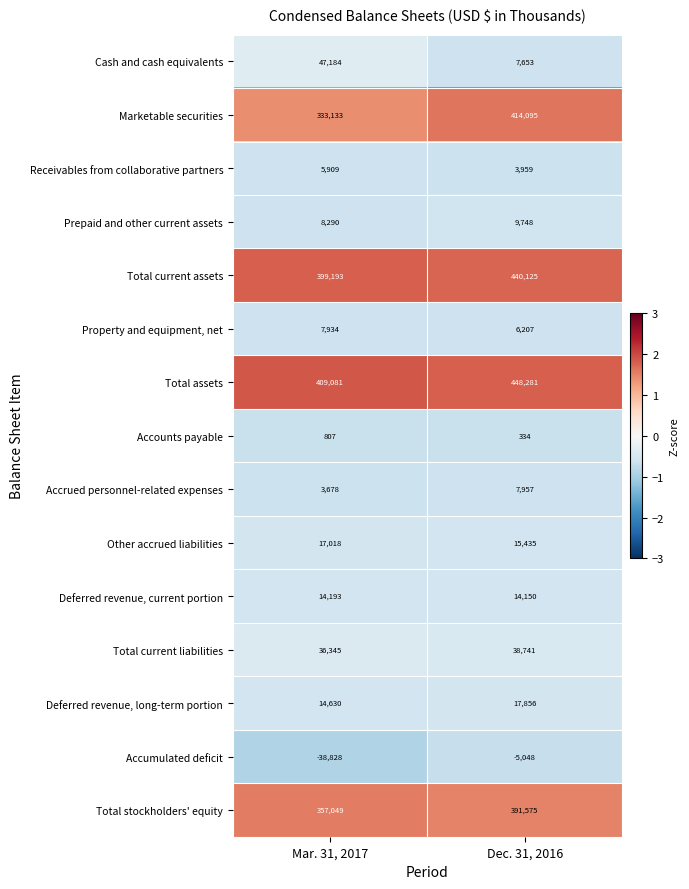

Reading right to left, list all the values displayed in this chart.

Cash and cash equivalents: Dec. 31, 2016=7653	Mar. 31, 2017=47184
Marketable securities: Dec. 31, 2016=414095	Mar. 31, 2017=333133
Receivables from collaborative partners: Dec. 31, 2016=3959	Mar. 31, 2017=5909
Prepaid and other current assets: Dec. 31, 2016=9748	Mar. 31, 2017=8290
Total current assets: Dec. 31, 2016=440125	Mar. 31, 2017=399193
Property and equipment, net: Dec. 31, 2016=6207	Mar. 31, 2017=7934
Total assets: Dec. 31, 2016=448281	Mar. 31, 2017=409081
Accounts payable: Dec. 31, 2016=334	Mar. 31, 2017=807
Accrued personnel-related expenses: Dec. 31, 2016=7957	Mar. 31, 2017=3678
Other accrued liabilities: Dec. 31, 2016=15435	Mar. 31, 2017=17018
Deferred revenue, current portion: Dec. 31, 2016=14150	Mar. 31, 2017=14193
Total current liabilities: Dec. 31, 2016=38741	Mar. 31, 2017=36345
Deferred revenue, long-term portion: Dec. 31, 2016=17856	Mar. 31, 2017=14630
Accumulated deficit: Dec. 31, 2016=-5048	Mar. 31, 2017=-38828
Total stockholders' equity: Dec. 31, 2016=391575	Mar. 31, 2017=357049